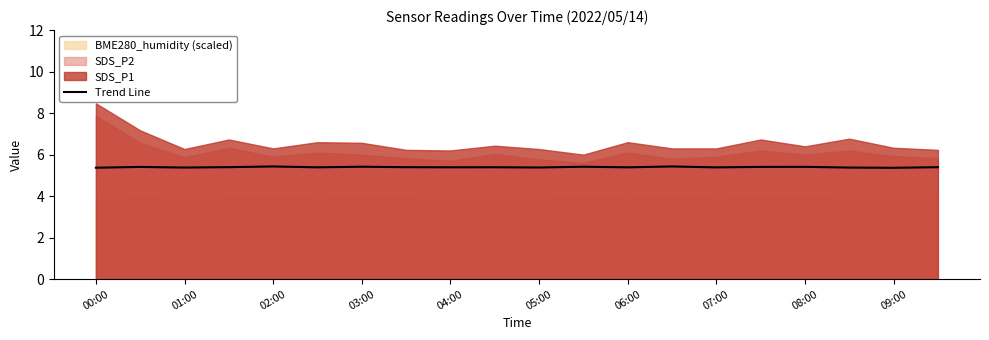

How many points are lower than both their immediate neighbors (excluding endpoints)?

7